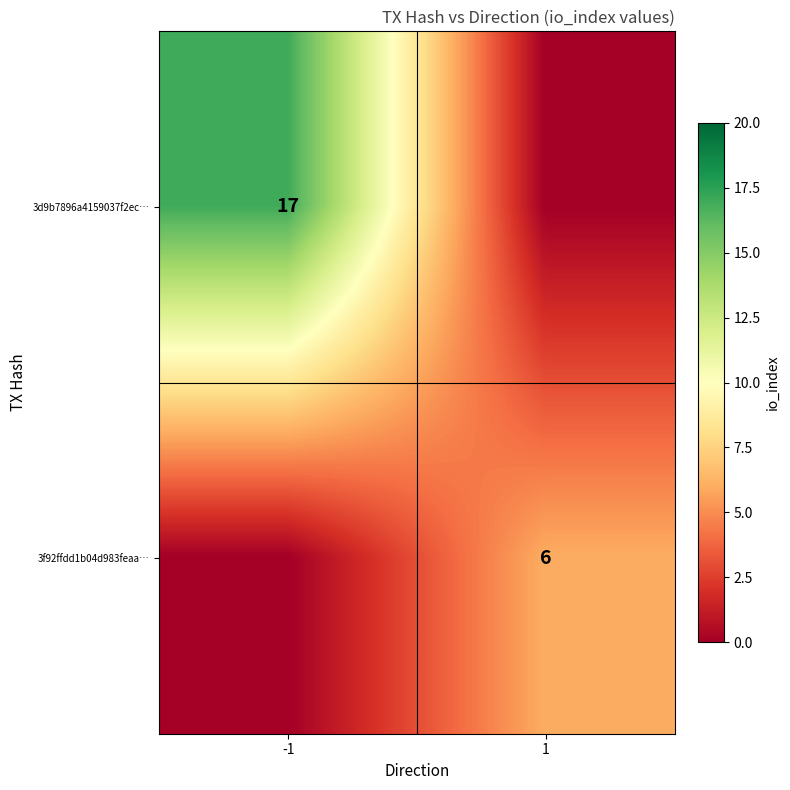

Is it true that 3d9b7896a4159037f2ec… equals 17 at -1?

True